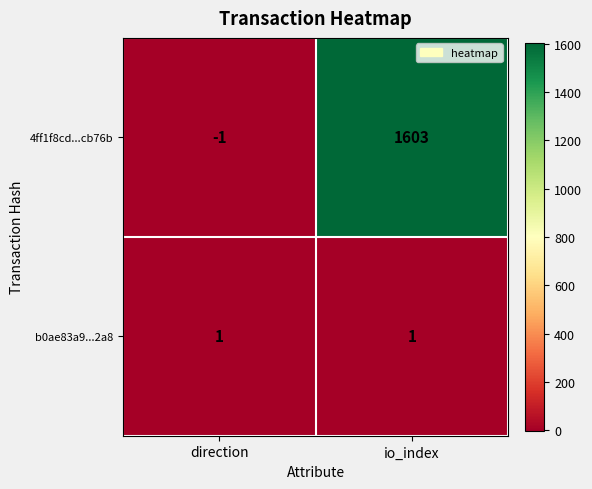

True or false: 4ff1f8cd...cb76b has a value of 1603 at io_index.

True